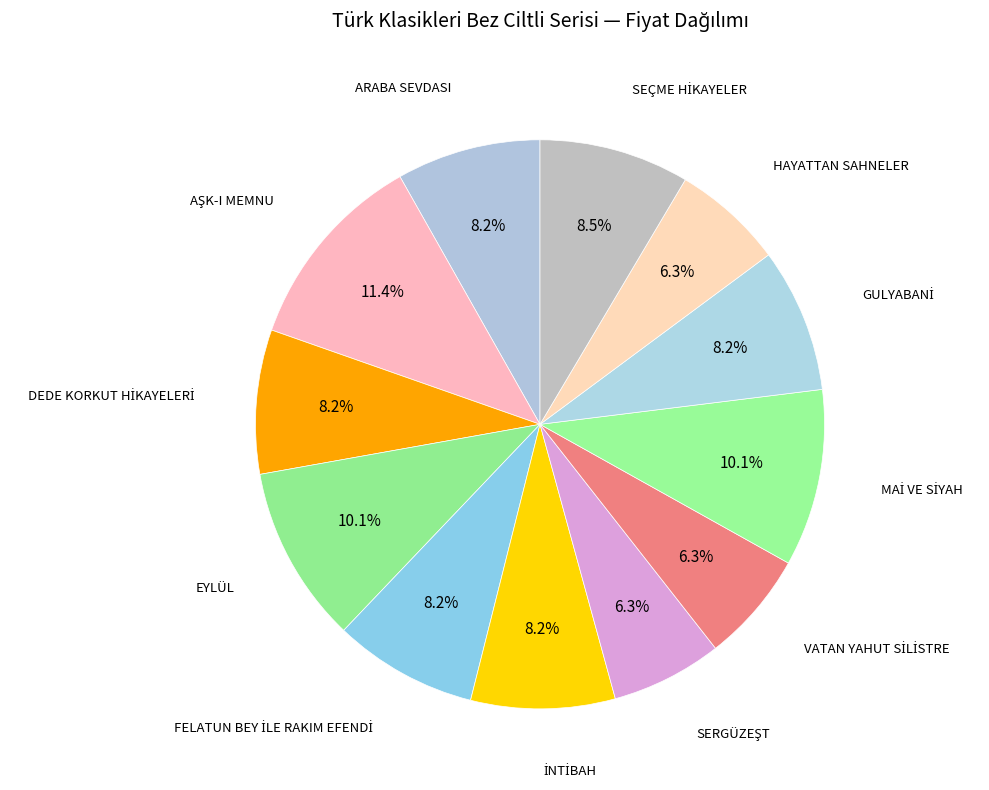

Does any single category account for the majority?

No